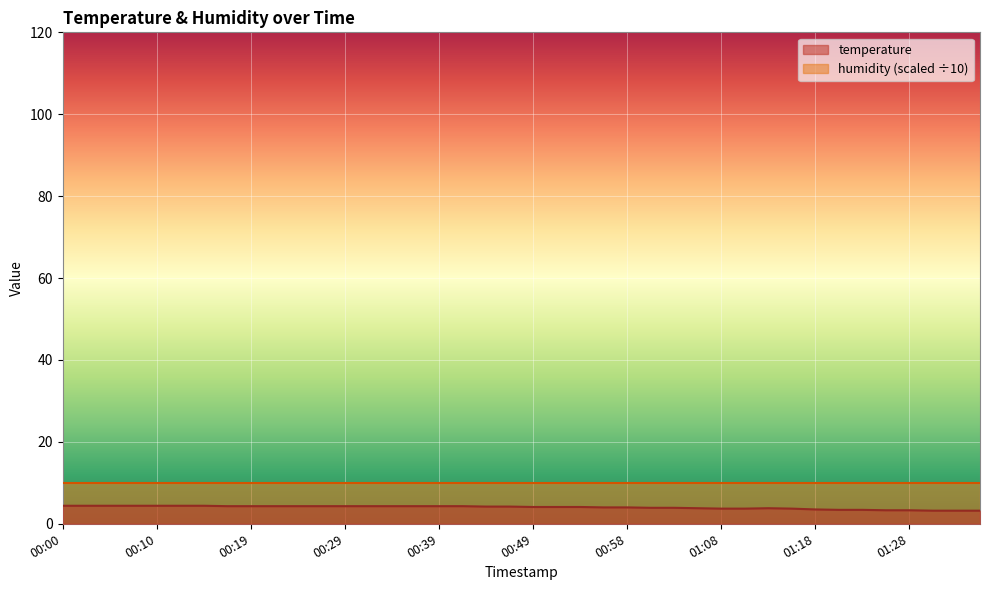

Which label corresponds to the smallest value in the chart?

01:30